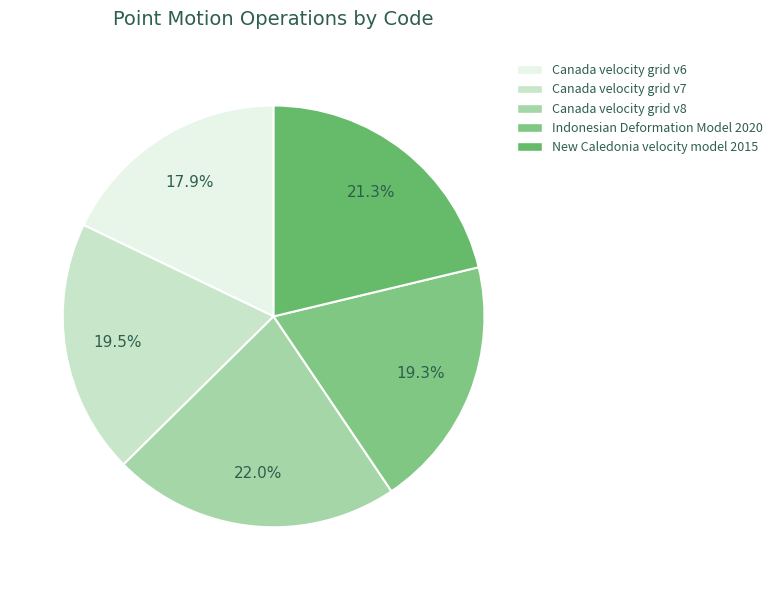

Which category has the biggest portion of the pie?

Canada velocity grid v8